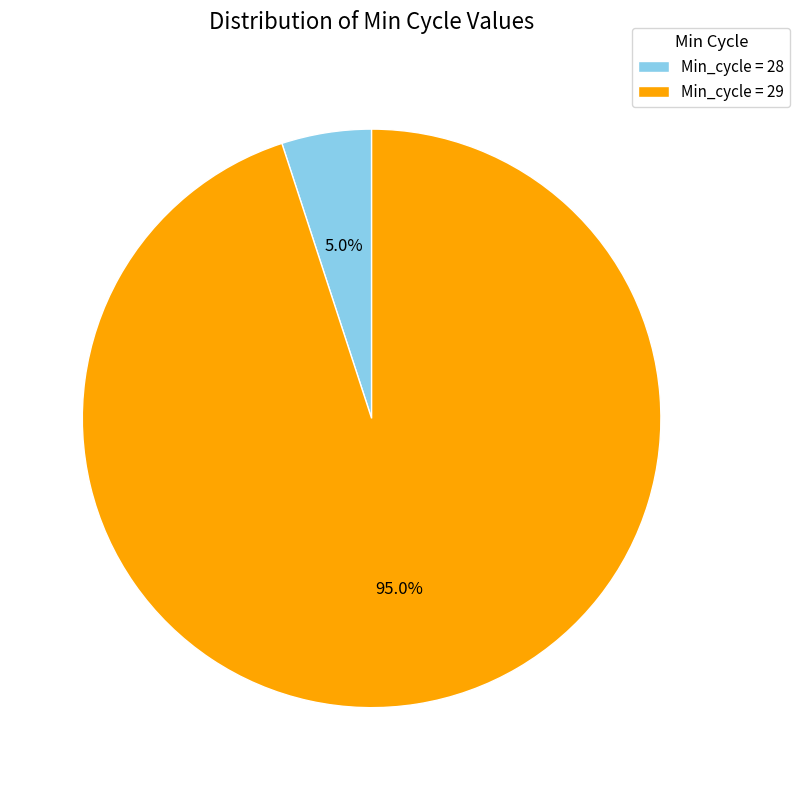

Which slice is the smallest?

Min_cycle = 28